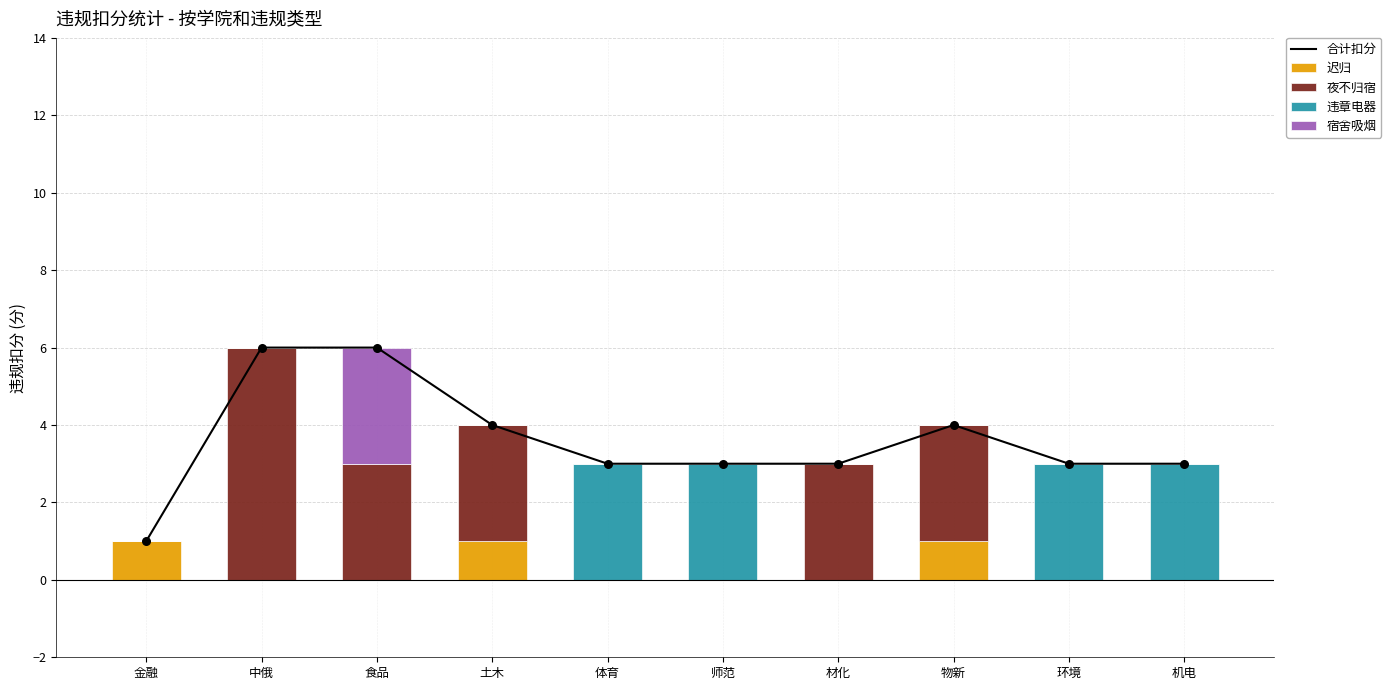

Is the value of 合计扣分 at 金融 greater than the value of 夜不归宿 at 机电?

Yes